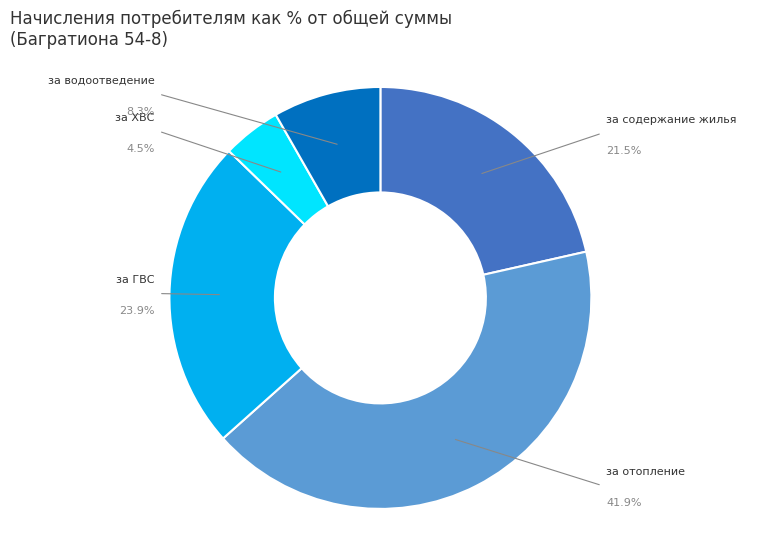

Which category has the biggest portion of the pie?

Отопление